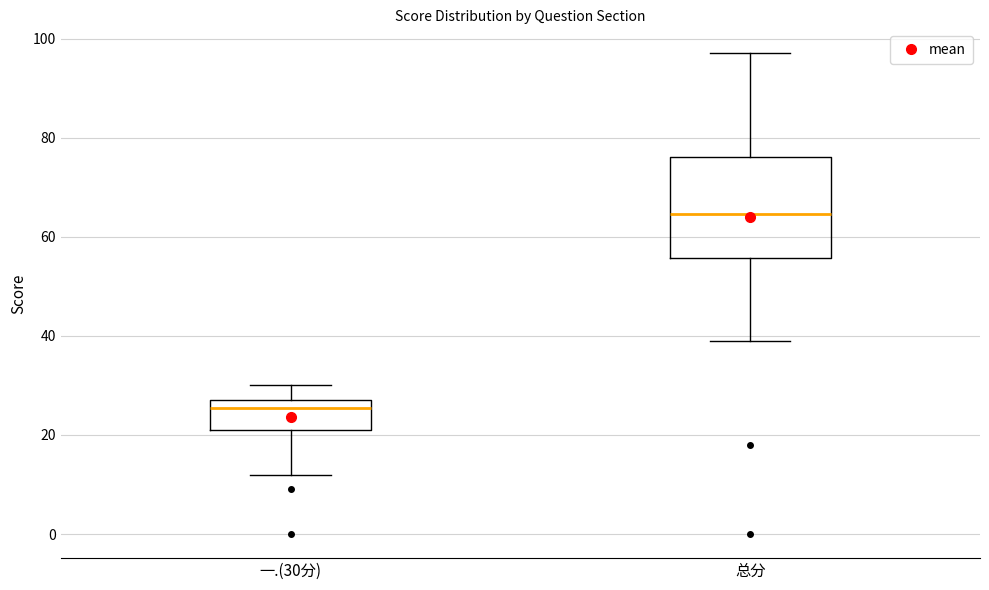

Reading left to right, transcribe this box plot: for each box, give where its median line is, the range the box spans, and where its two whiskers end, as read against the y-axis. The values are not printed on the chart, so give them approximately, as read against the axis.

一.(30分): median 26, box 22 to 28, whiskers 12 to 30
总分: median 64, box 56 to 76, whiskers 40 to 98